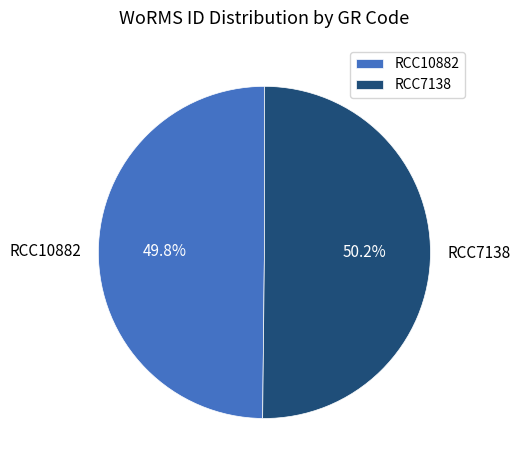

What percentage do RCC7138 and RCC10882 together represent?

100.0%